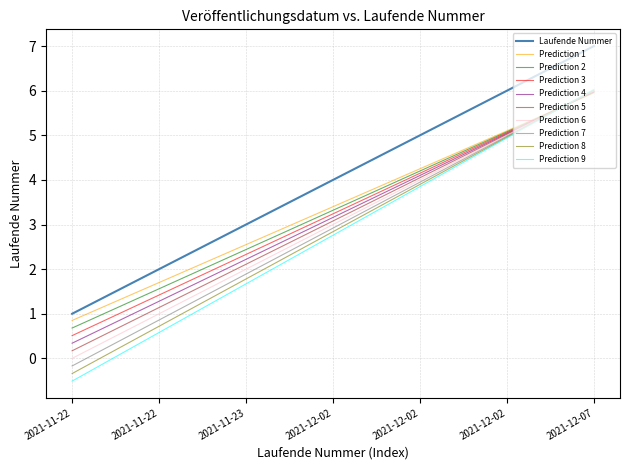

How many lines are shown in the chart?

10